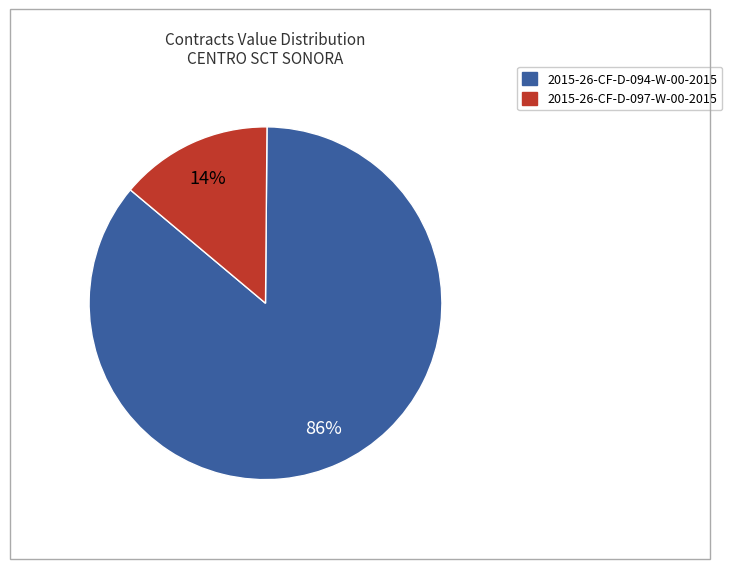

Does 2015-26-CF-D-097-W-00-2015 account for over 50% of the chart?

No